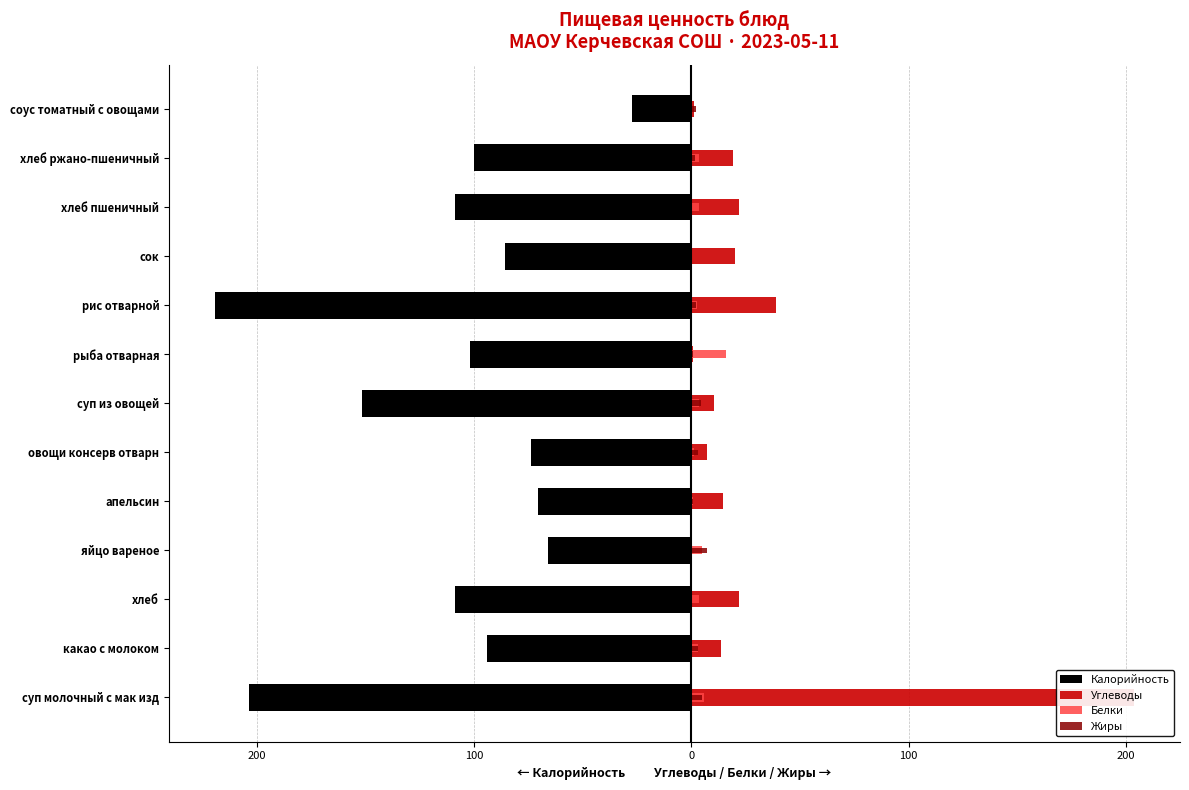

What is the total value across all series at яйцо вареное?

-53.6